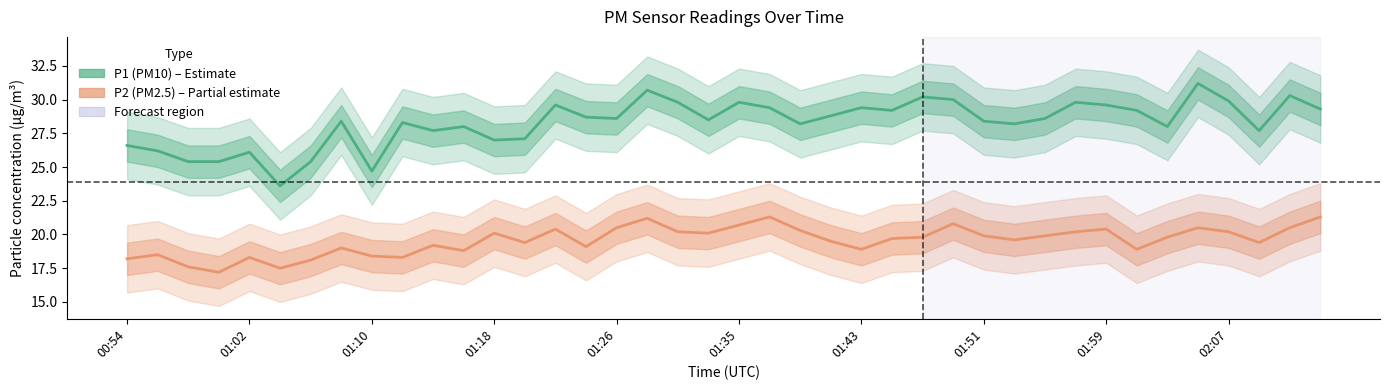

Is it true that P1 (PM10) equals 28.5 at 19?

True